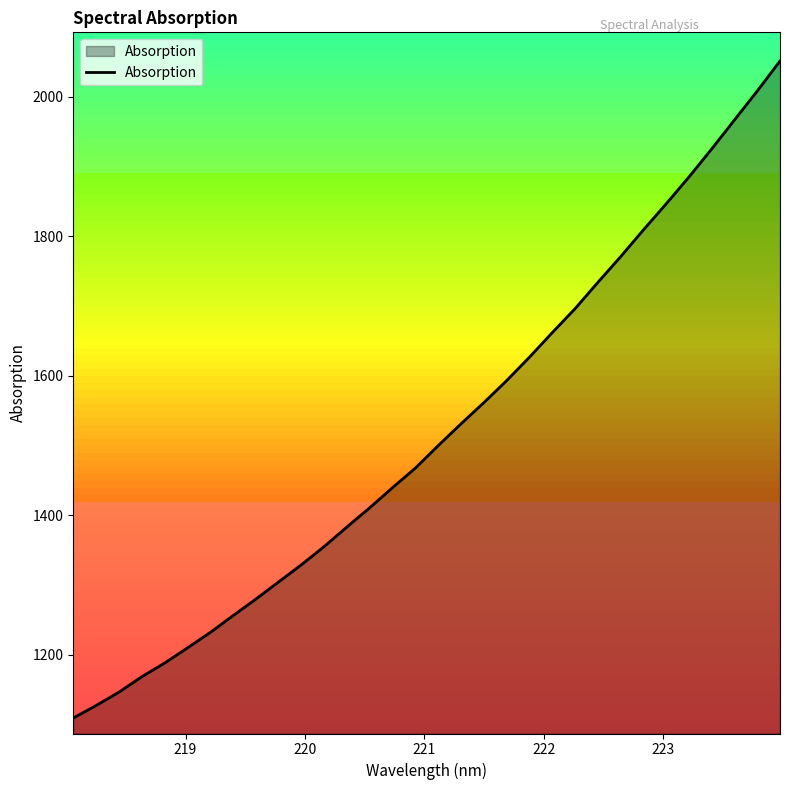

What is the smallest value displayed?

1109.5